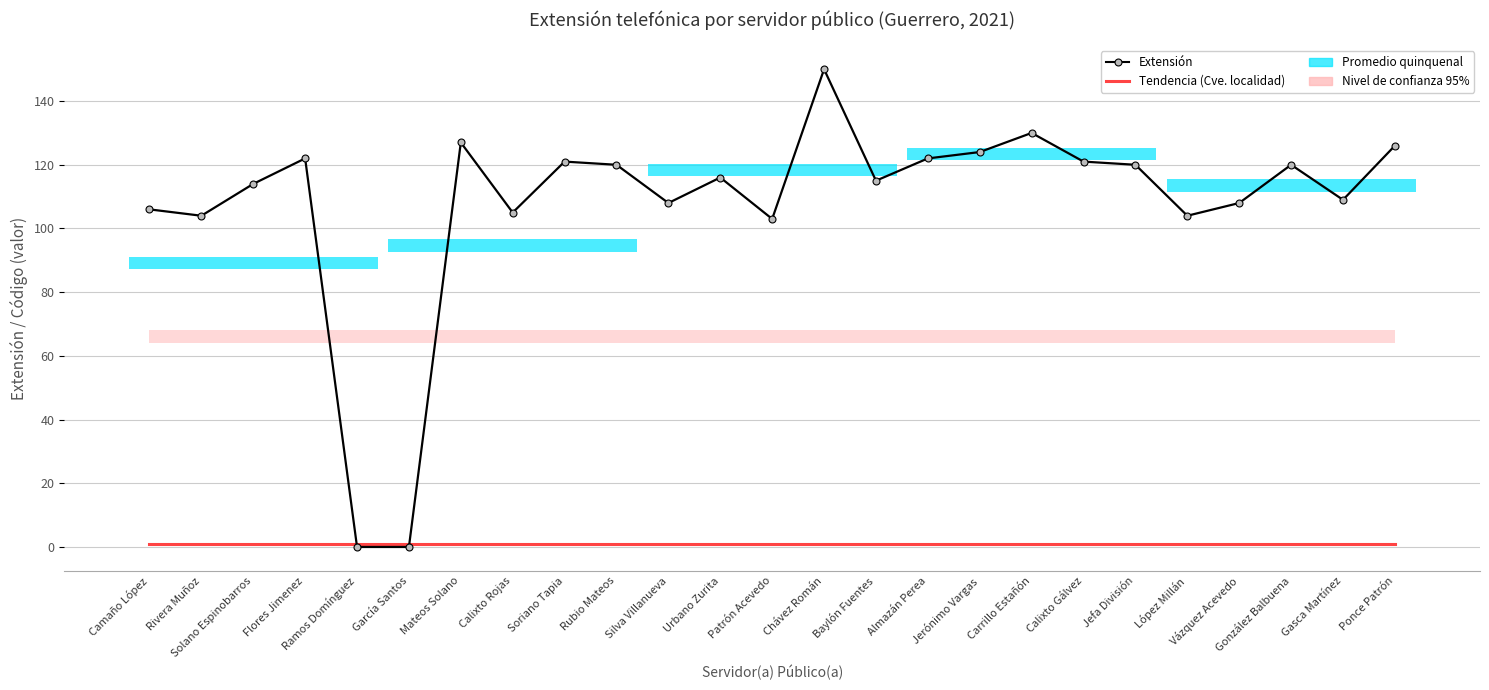

True or false: Clave localidad has a value of 1 at Jerónimo Vargas.

True